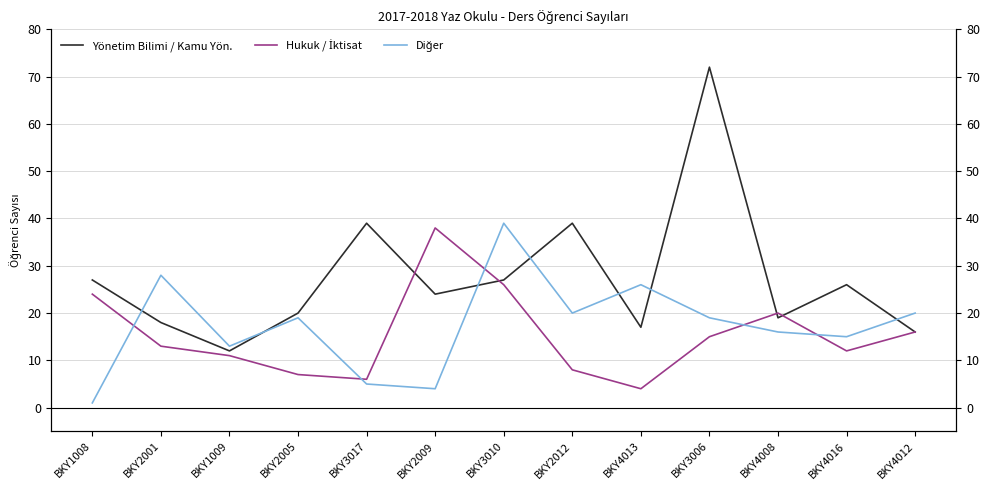

How many interior local valleys does the Hukuk / İktisat series have?

3